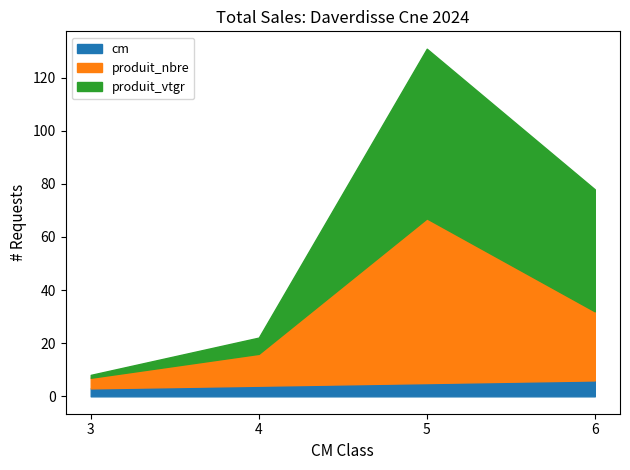

Rank the categories by cm value from lowest to highest.

3, 4, 5, 6